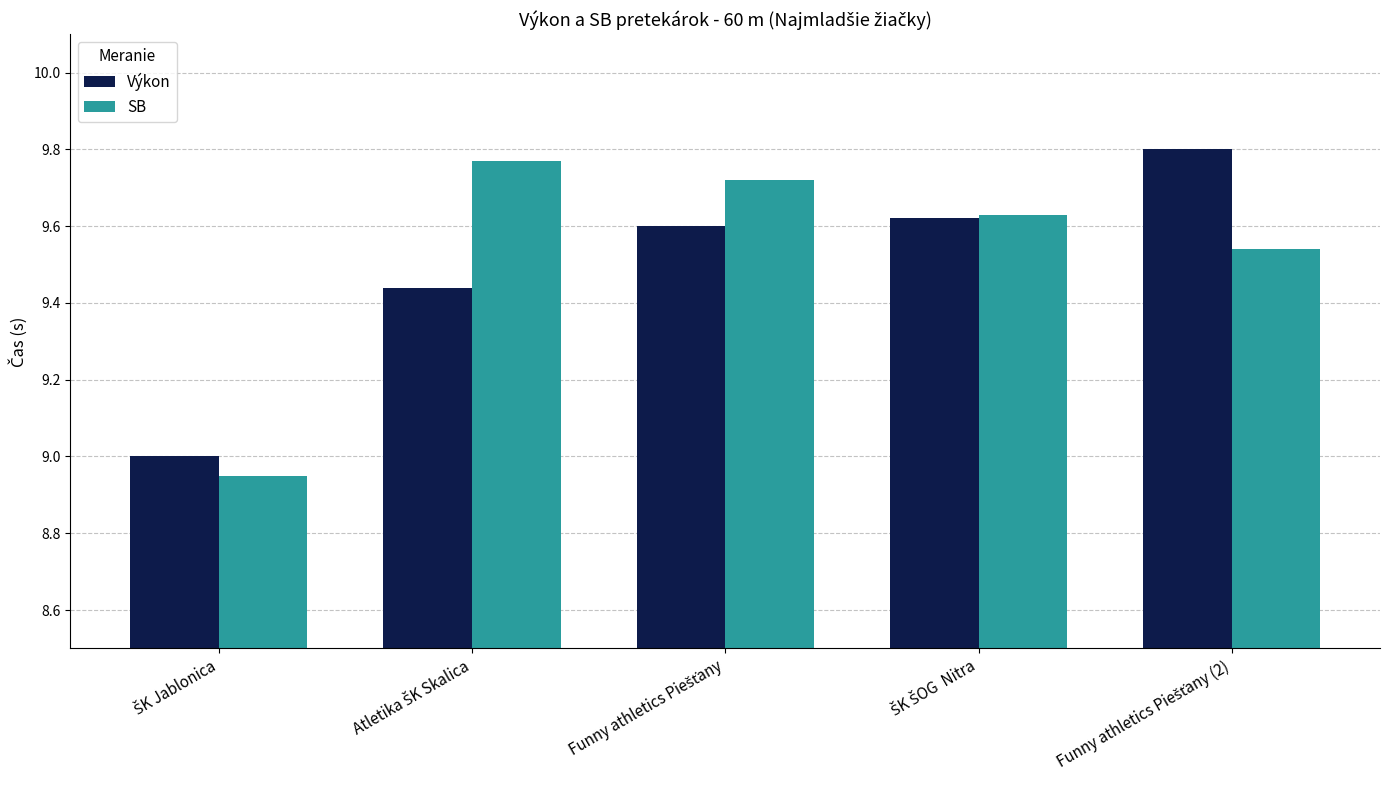

What is the difference between the maximum and minimum values in the Výkon series?

0.8